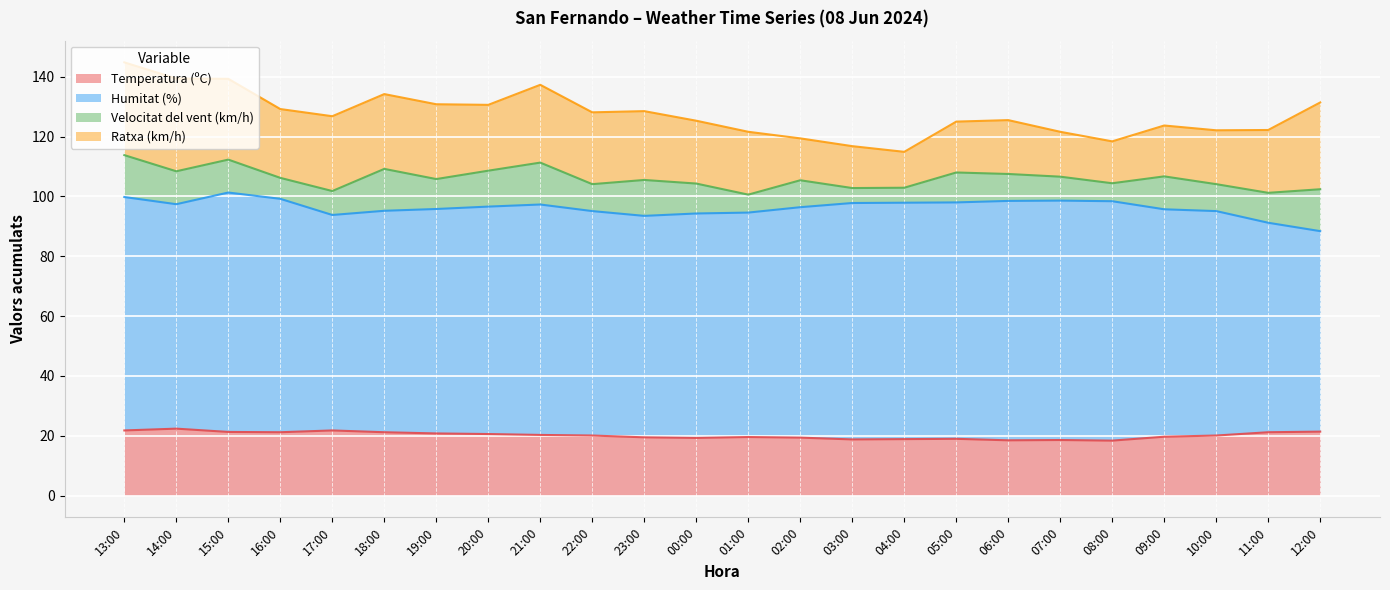

At which label does Temperatura (ºC) first exceed 20?

13:00